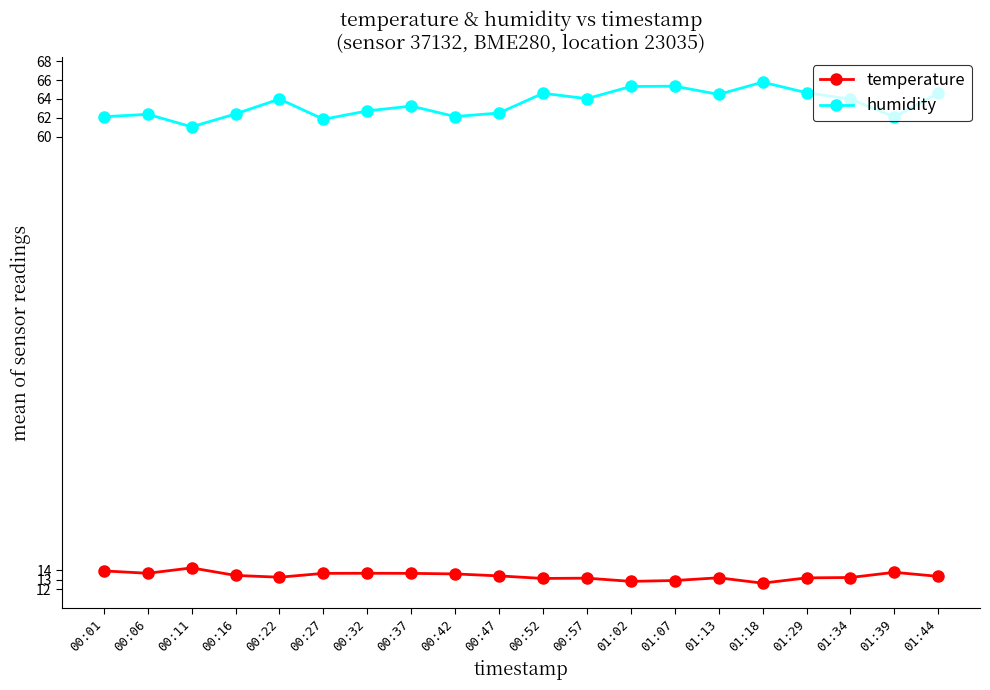

What is the difference between the highest and lowest values at 00:16?

49.0